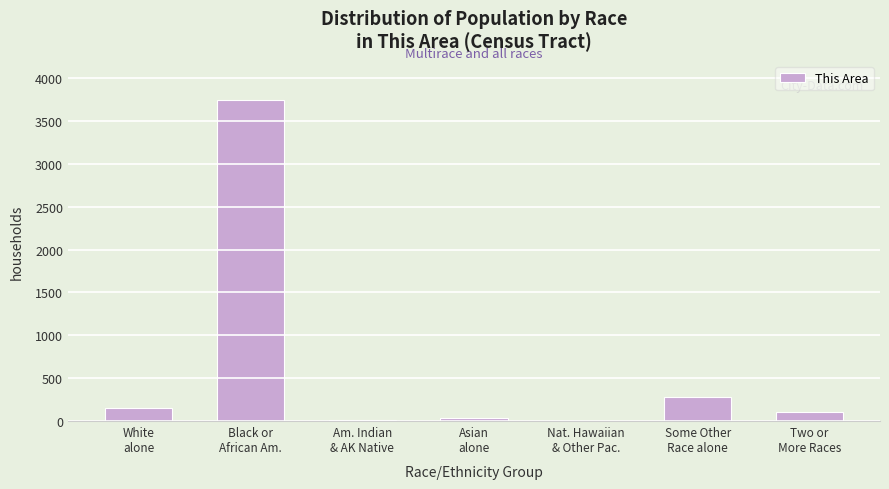

What is the sum of all values?

4325